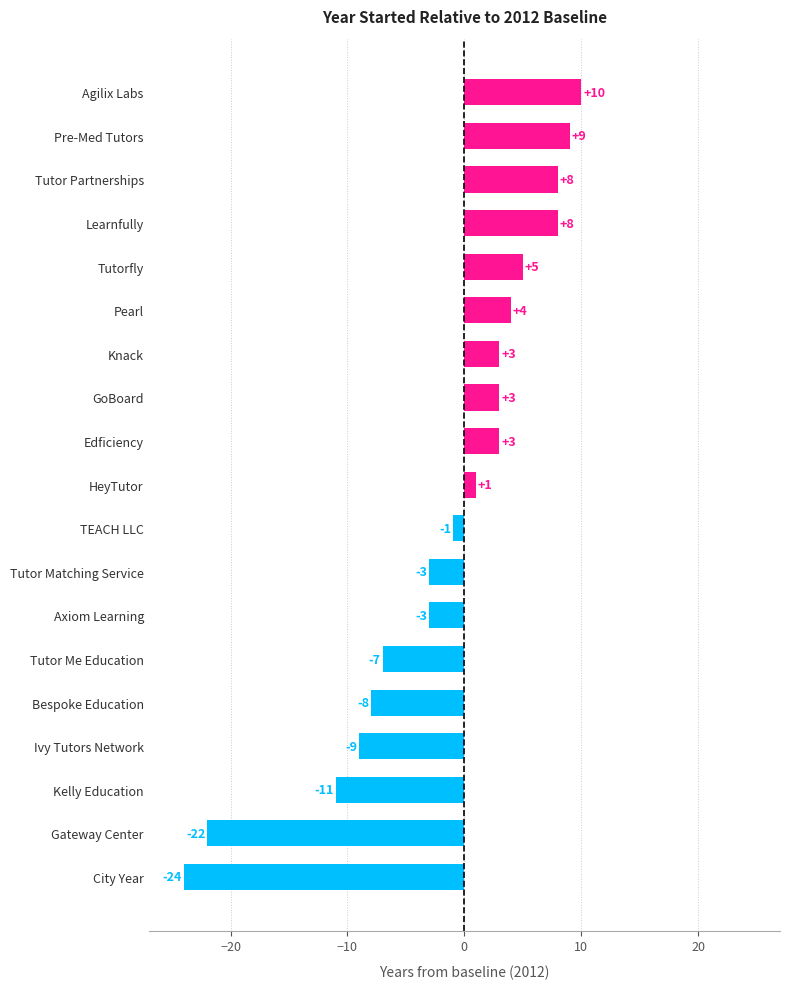

Reading bottom to top, extract all data points from this chart.

-24	-22	-11	-9	-8	-7	-3	-3	-1	1	3	3	3	4	5	8	8	9	10